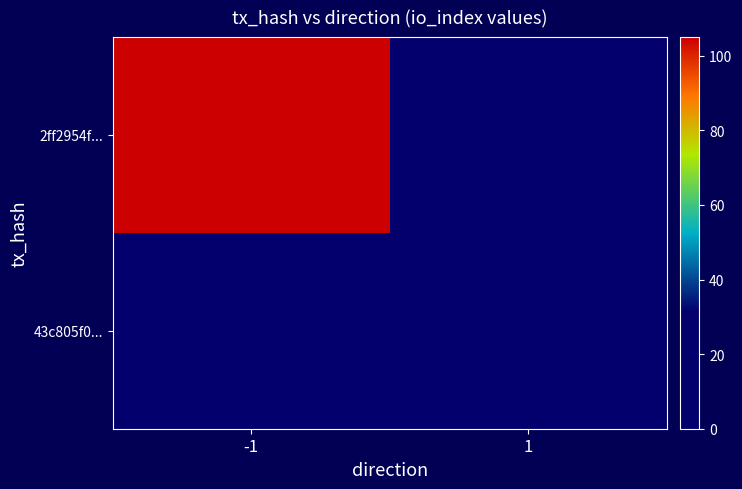

Which series has the largest range (max minus min)?

2ff2954f...